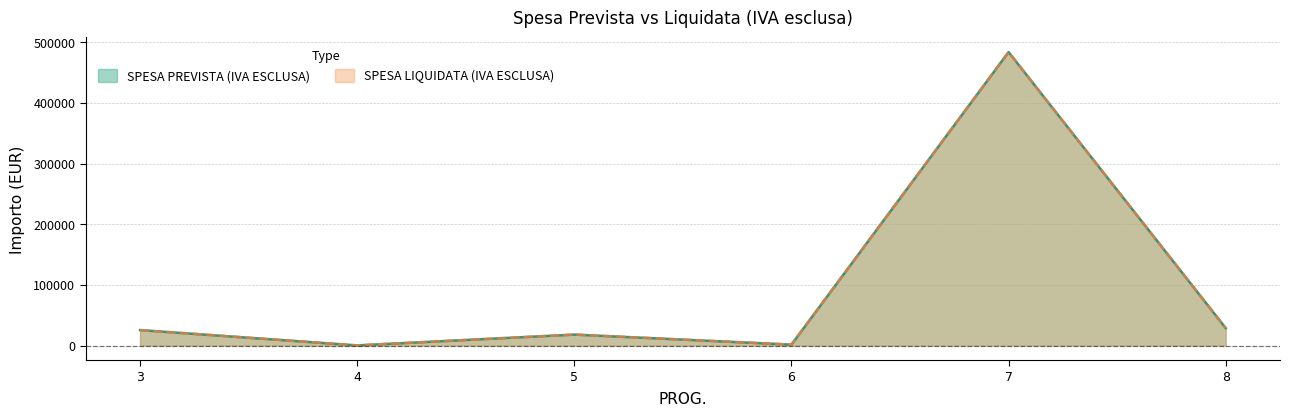

Rank the series by their maximum value, from highest to lowest.

SPESA PREVISTA (IVA ESCLUSA), SPESA LIQUIDATA (IVA ESCLUSA)